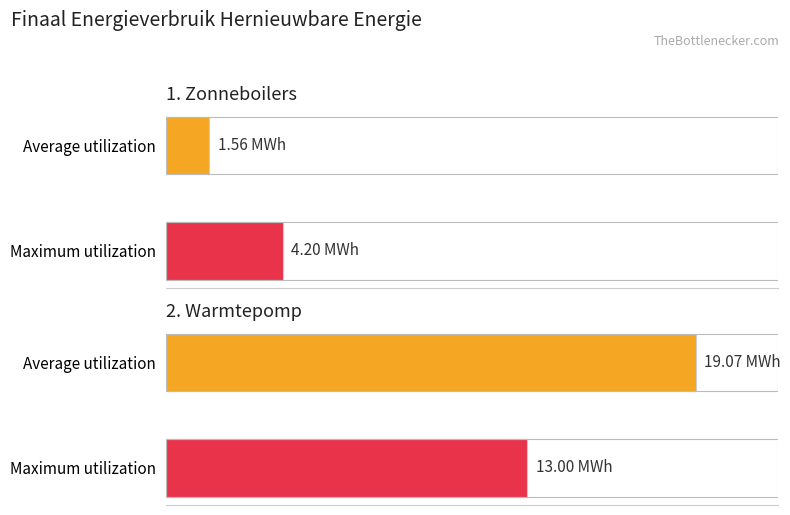

Reading left to right, transcribe all the data shown in this chart.

Average utilization: Zonneboilers productie (MWh)=1.6	Warmtepomp productie (MWh)=19.1
Maximum utilization: Zonneboilers productie (MWh)=4.2	Warmtepomp productie (MWh)=13.0